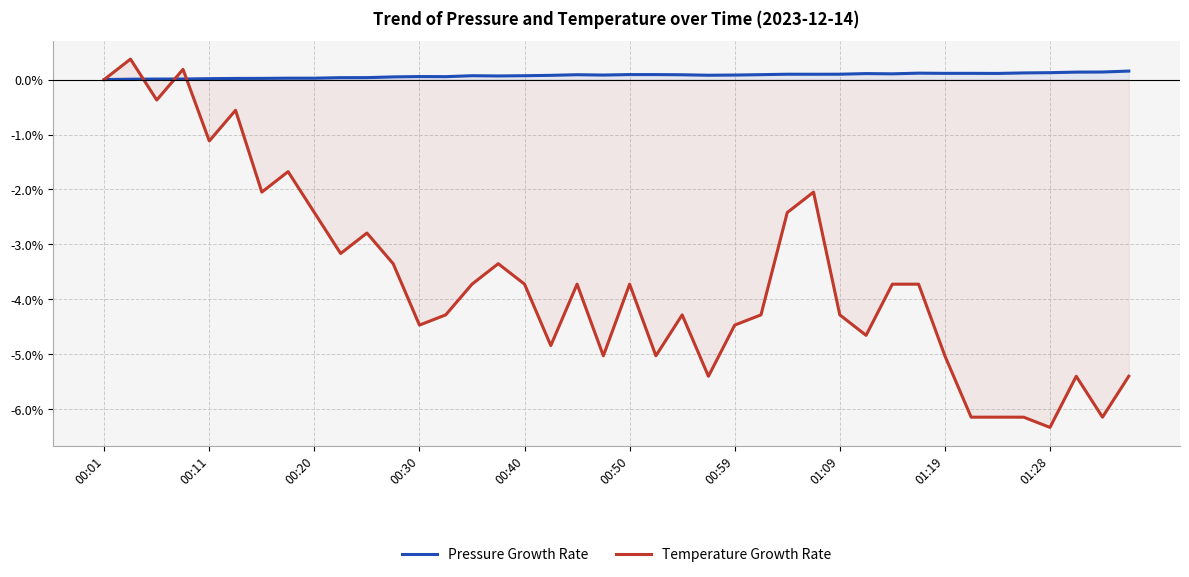

How many negative values does the Temperature Growth Rate series have?

37